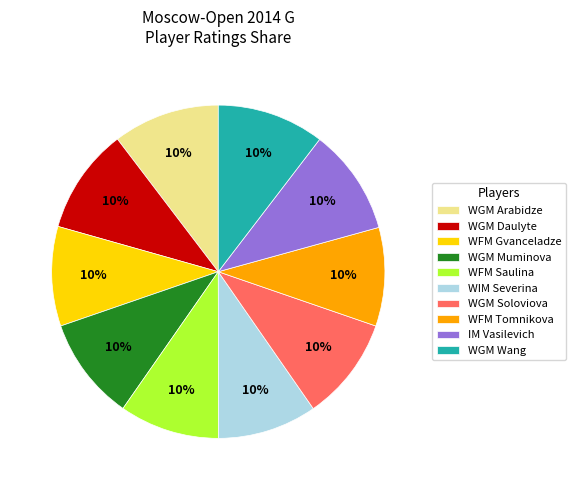

Is WGM Daulyte the majority of the pie?

No